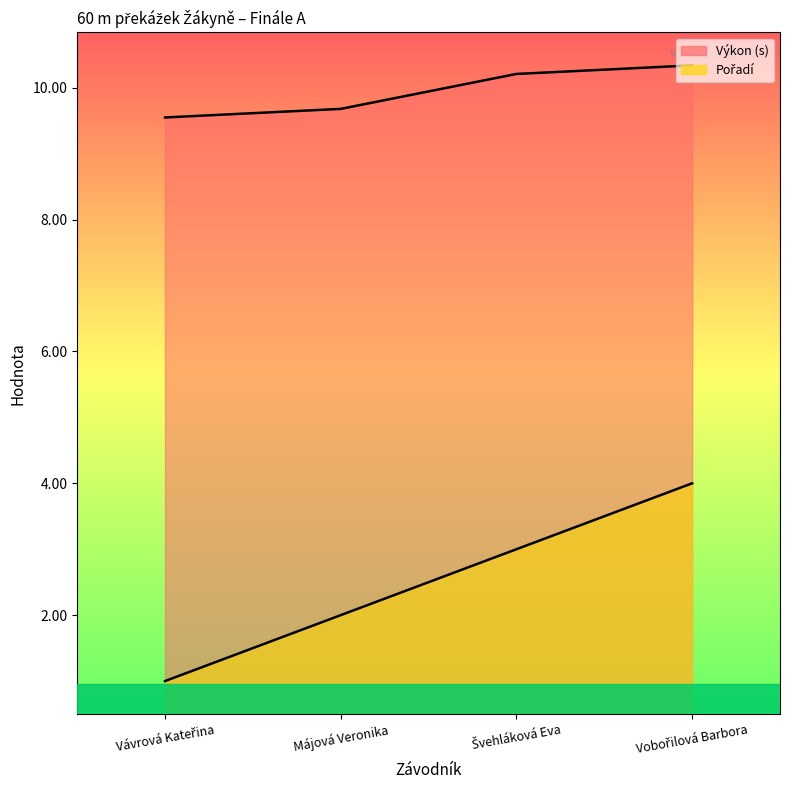

Rank the series by their maximum value, from highest to lowest.

Výkon, Pořadí